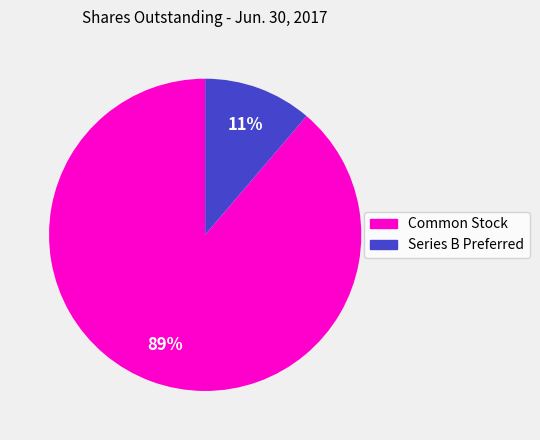

To the nearest percent, what is the average slice percentage?

50%